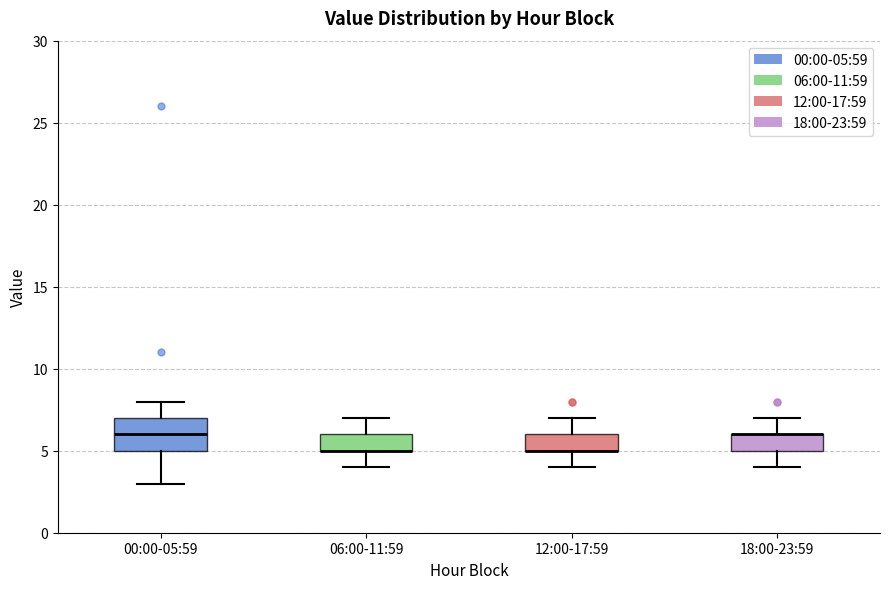

Comparing the boxes themselves (not the whiskers), which one is the tallest?

00:00-05:59